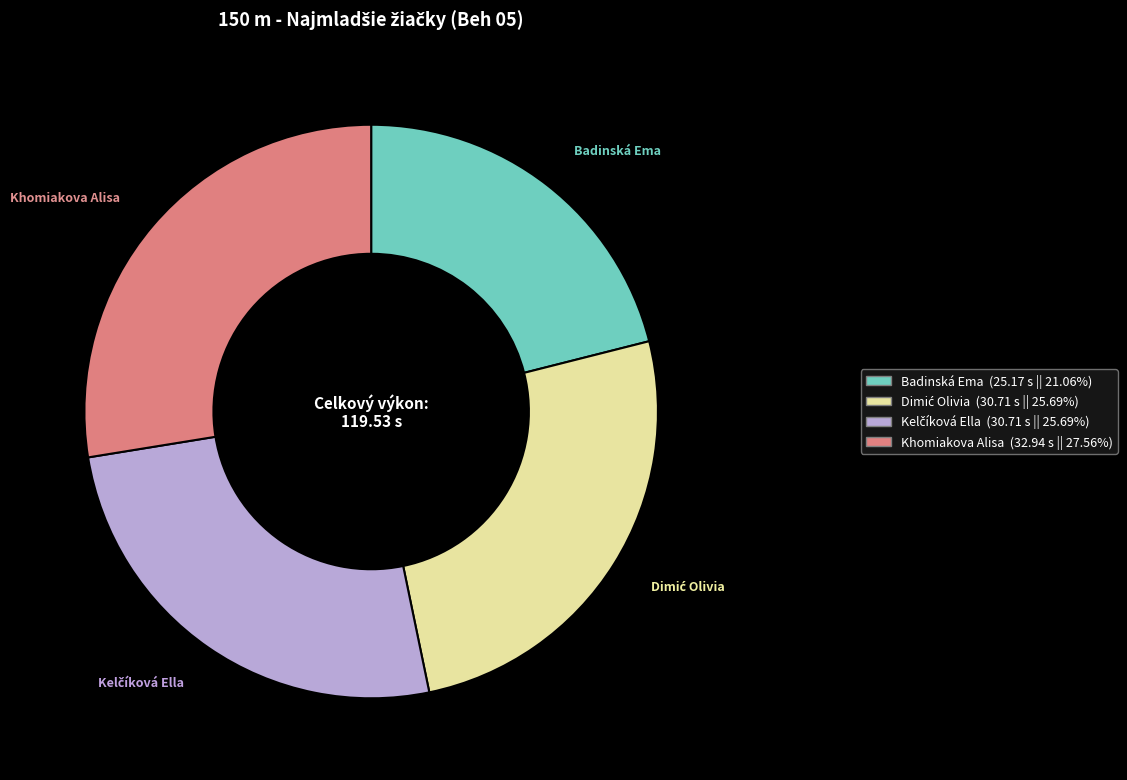

How many slices are in this pie chart?

4